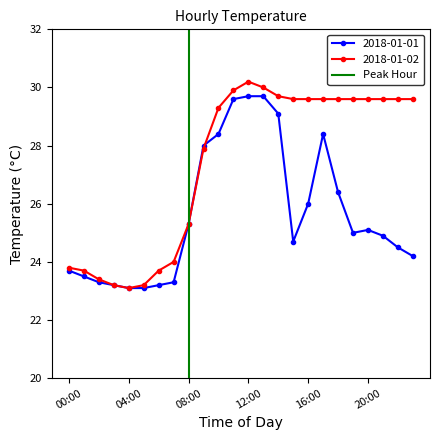

The value of 2018-01-02 at 00:00 is 9.1. True or false?

False